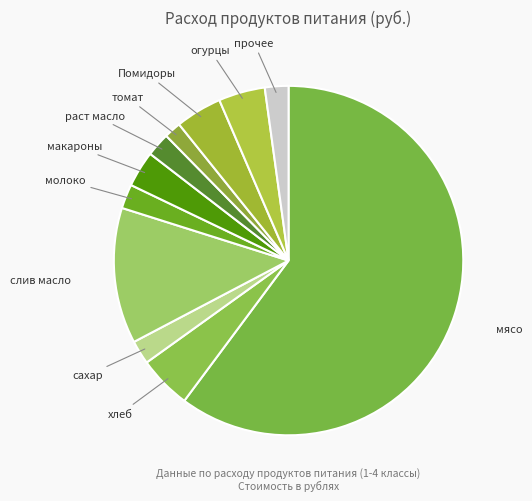

Count the number of slices in the pie.

11